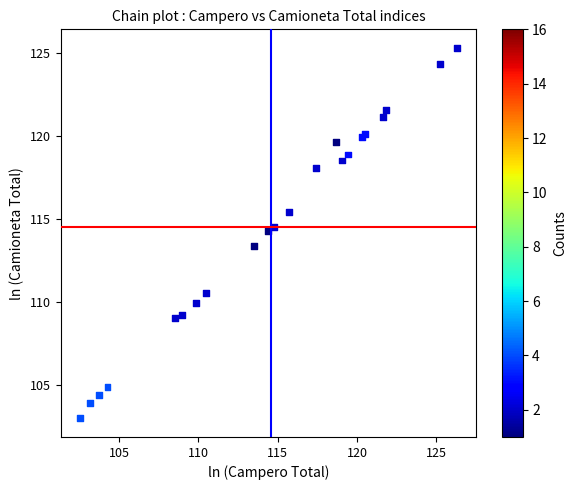

What Y value in the scatter plot is closest to 114?

114.3